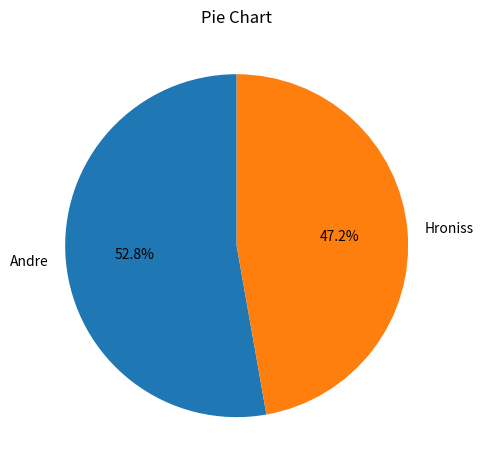

How many segments does this pie chart have?

2